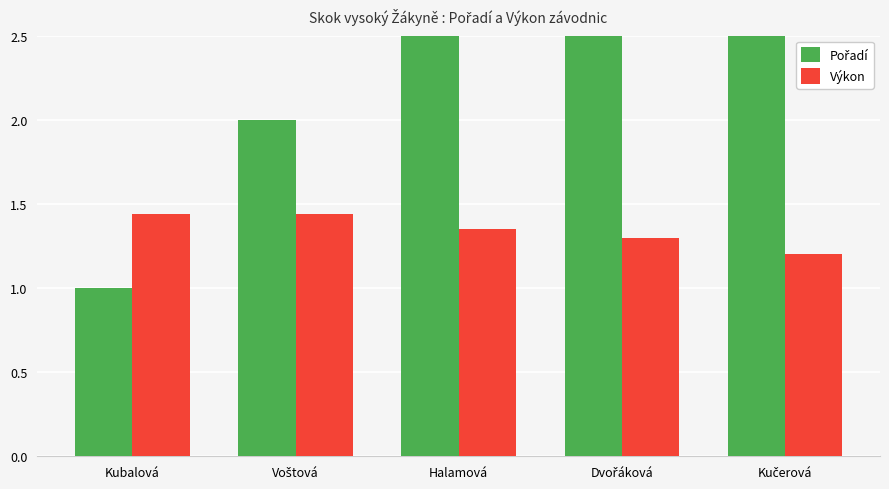

What is the spread (max minus min) of values at Voštová?

0.6